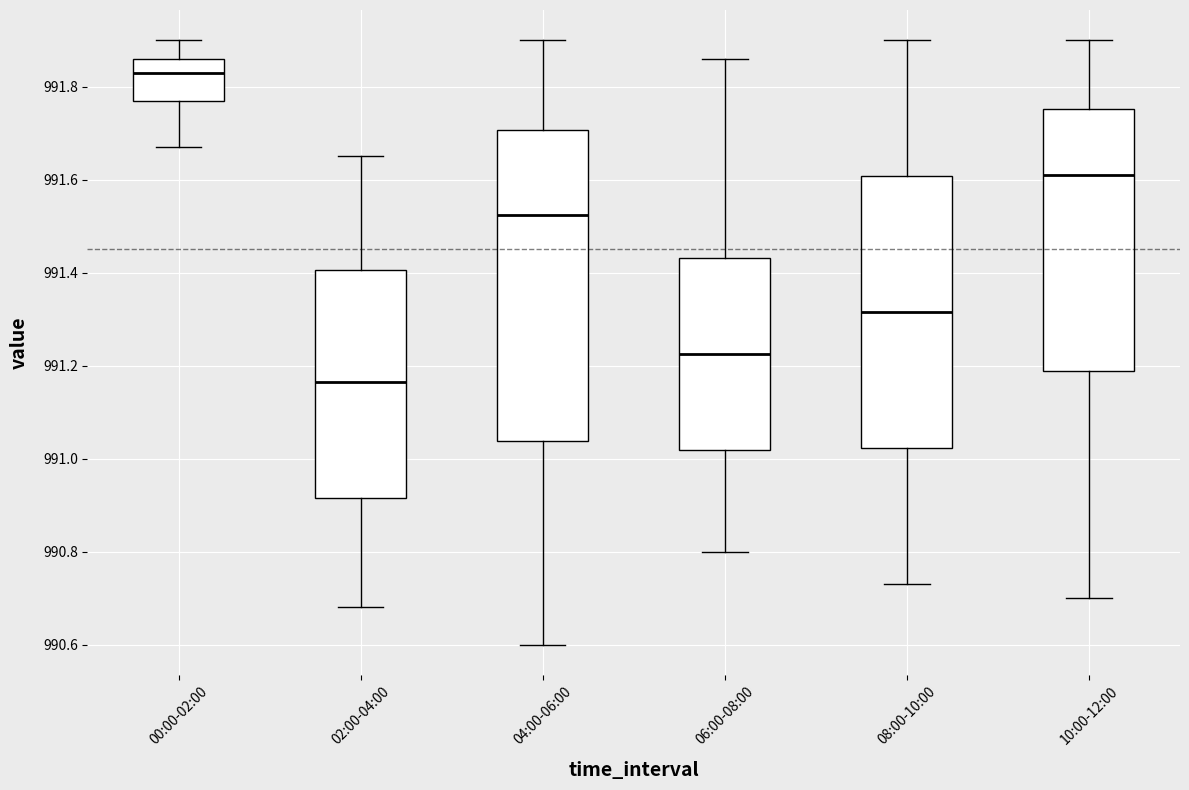

Reading left to right, transcribe this box plot: for each box, give where its median line is, the range the box spans, and where its two whiskers end, as read against the y-axis. The values are not printed on the chart, so give them approximately, as read against the axis.

00:00-02:00: median 991.84, box 991.78 to 991.86, whiskers 991.68 to 991.90
02:00-04:00: median 991.16, box 990.92 to 991.40, whiskers 990.68 to 991.66
04:00-06:00: median 991.52, box 991.04 to 991.70, whiskers 990.60 to 991.90
06:00-08:00: median 991.22, box 991.02 to 991.44, whiskers 990.80 to 991.86
08:00-10:00: median 991.32, box 991.02 to 991.60, whiskers 990.74 to 991.90
10:00-12:00: median 991.62, box 991.18 to 991.76, whiskers 990.70 to 991.90